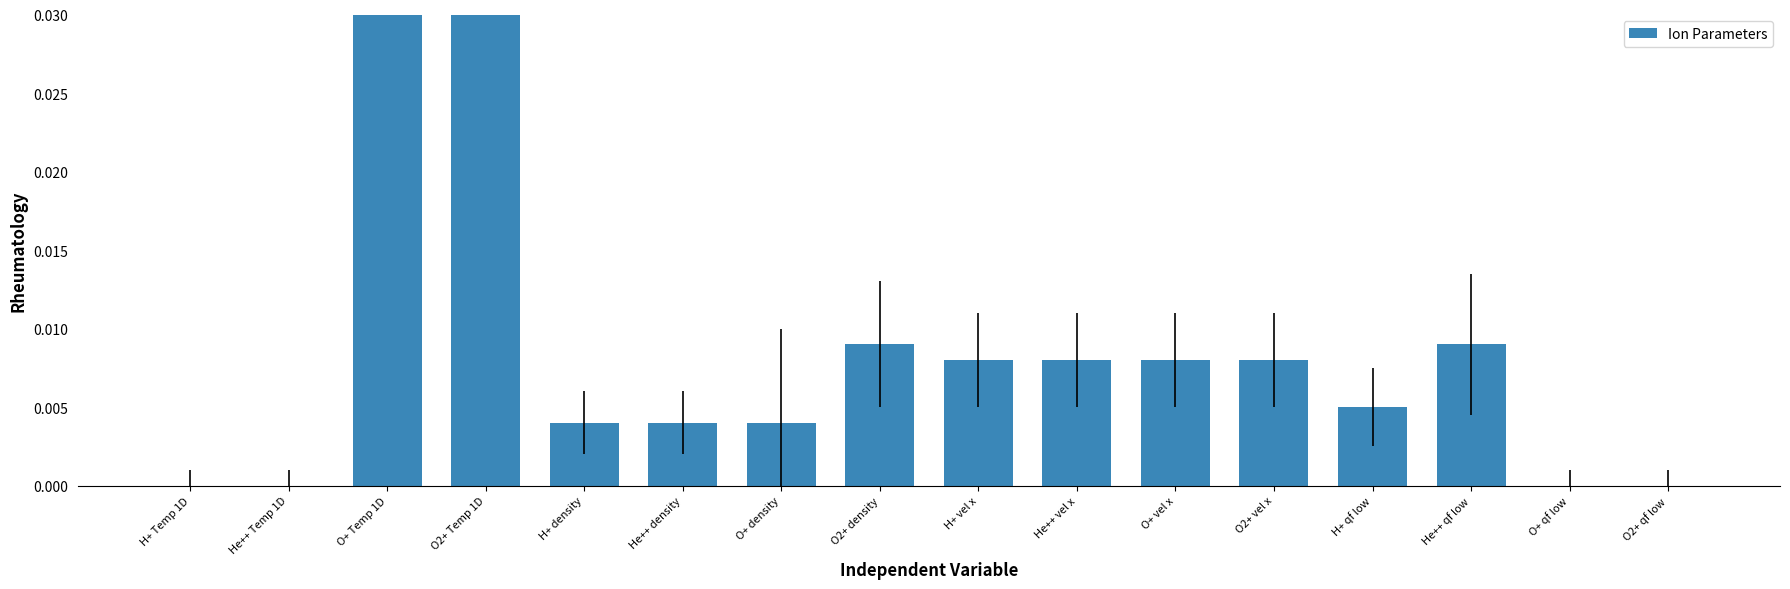

Which has a higher value, O2+ qf low or O+ qf low?

O2+ qf low